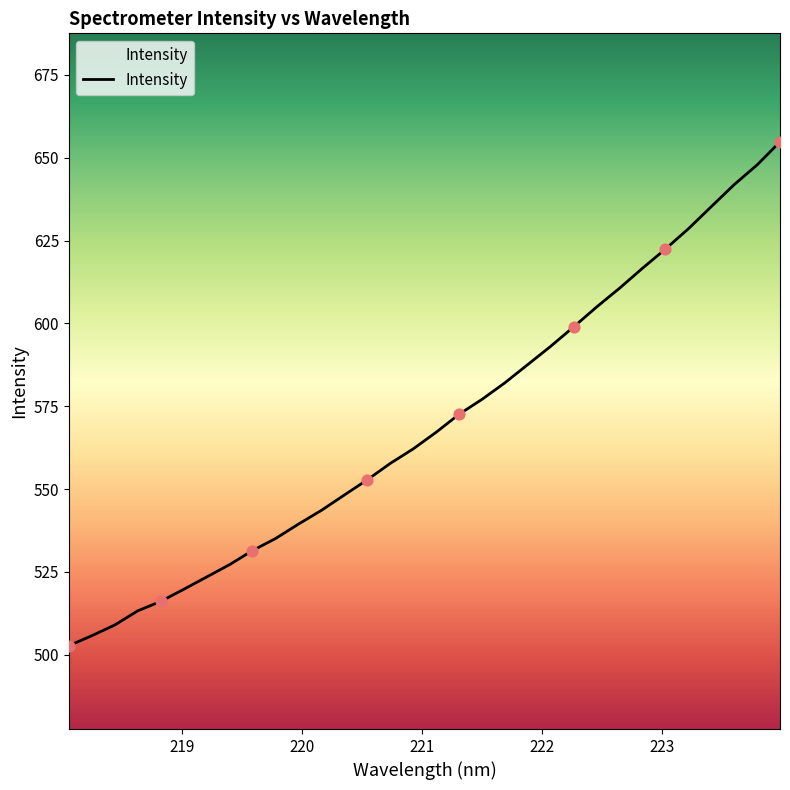

What is the difference between the maximum and minimum values?

152.1